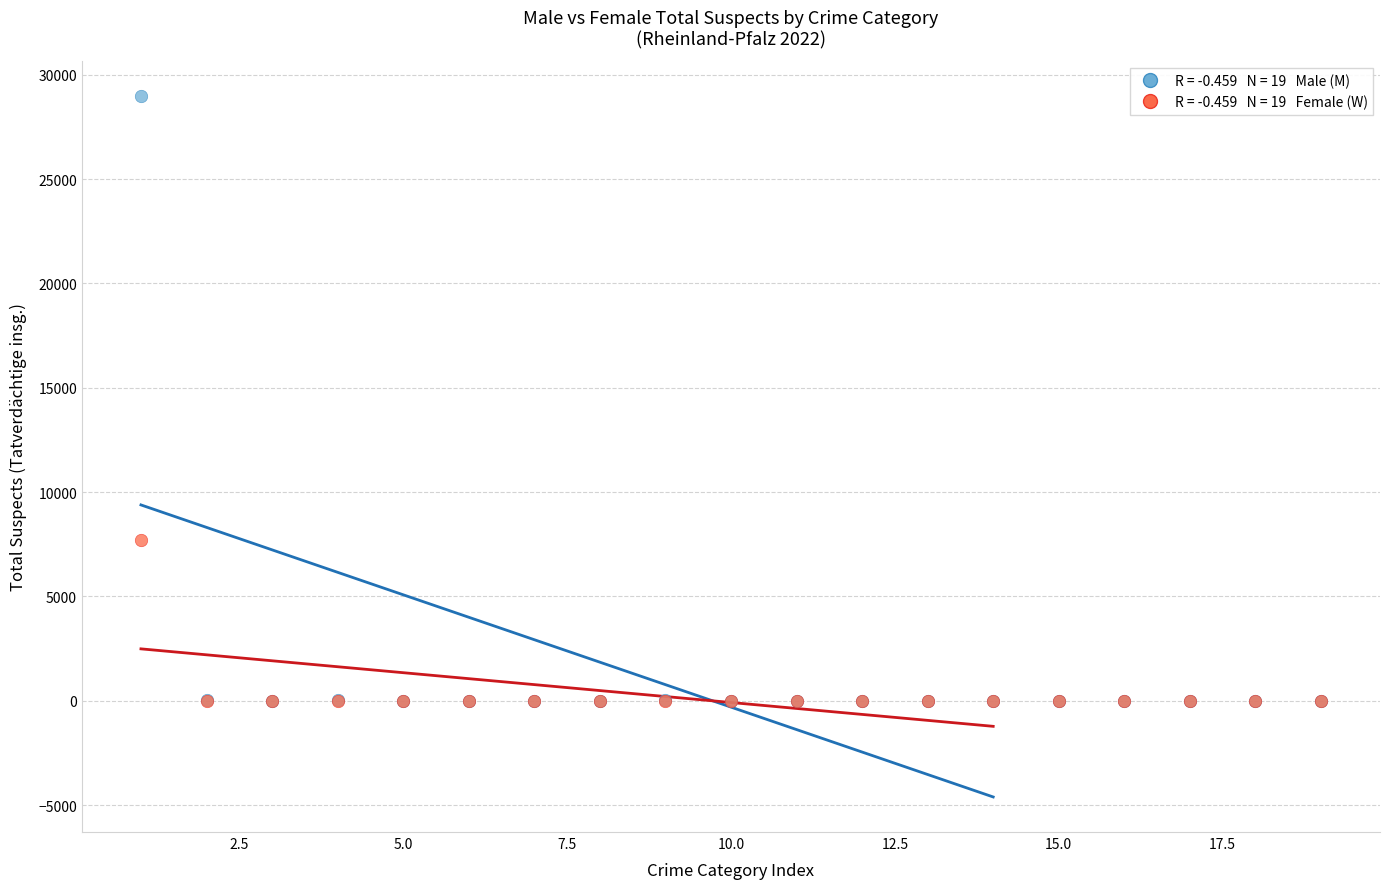

Across all series, what Y value is closest to 14494?

7692